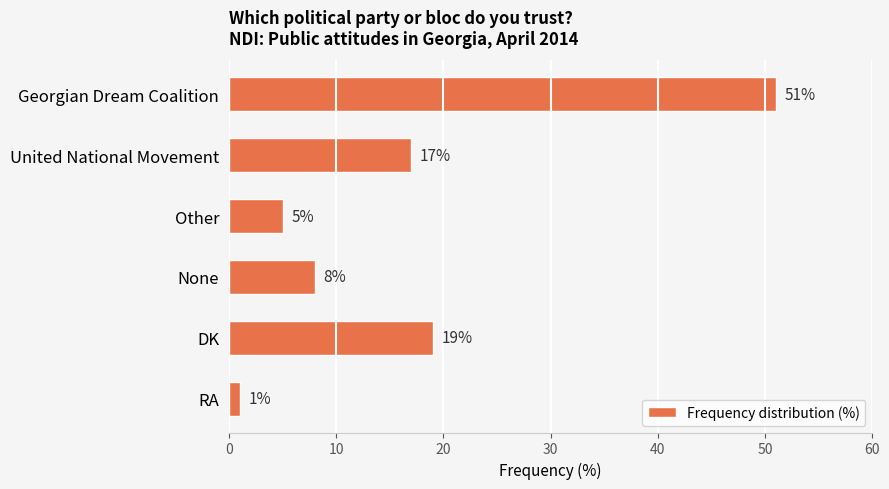

Reading top to bottom, list all the values displayed in this chart.

Georgian Dream Coalition=51	United National Movement=17	Other=5	None=8	DK=19	RA=1